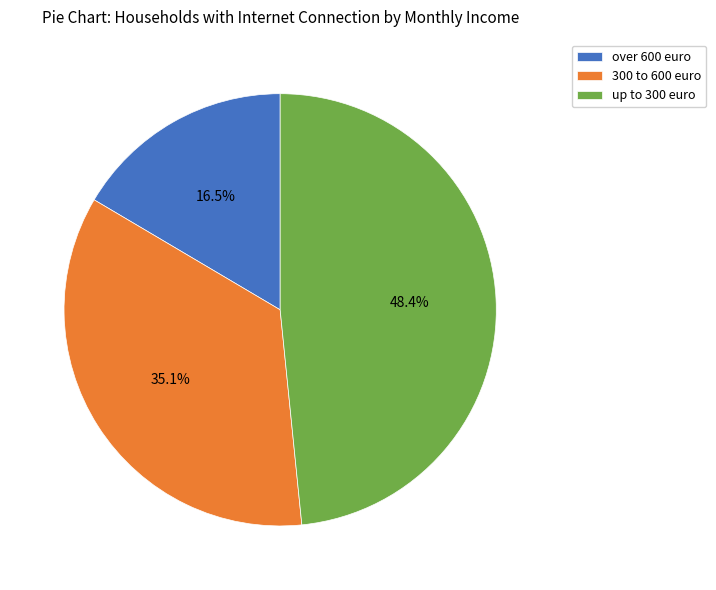

The over 600 euro slice represents 7% of the pie. True or false?

False